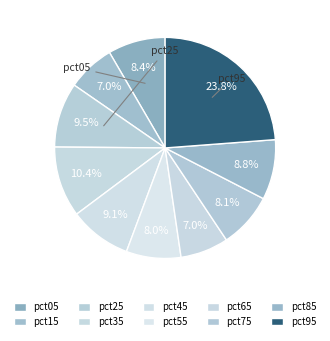

How many slices are in this pie chart?

10